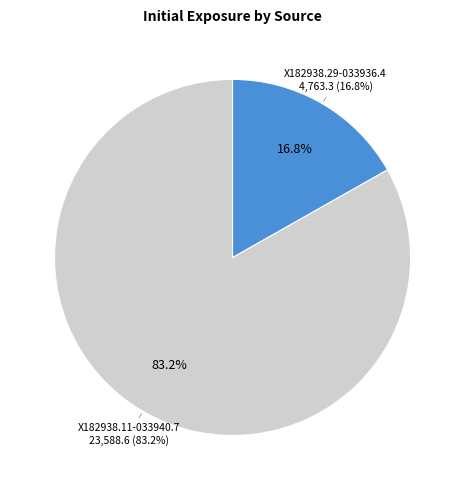

True or false: X182938.11-033940.7 accounts for 89% of the total.

False